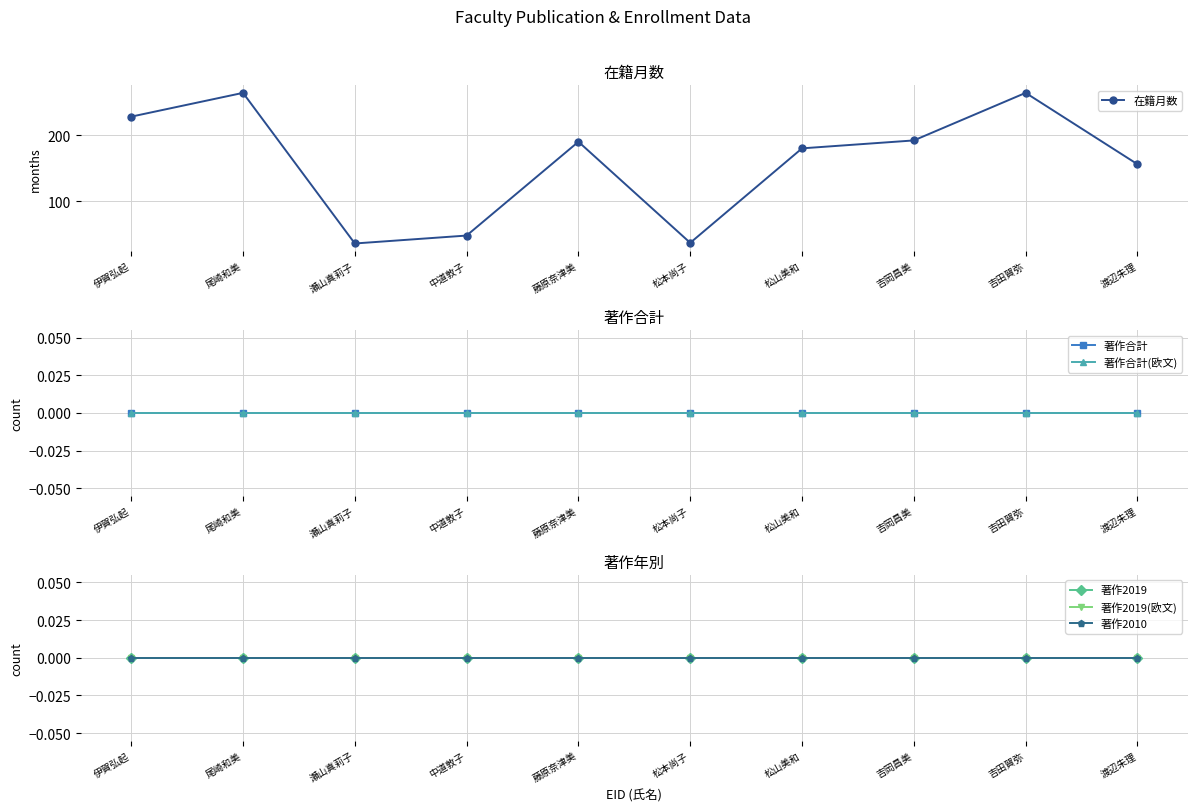

True or false: 著作2010 and 著作2019 cross at least once.

False